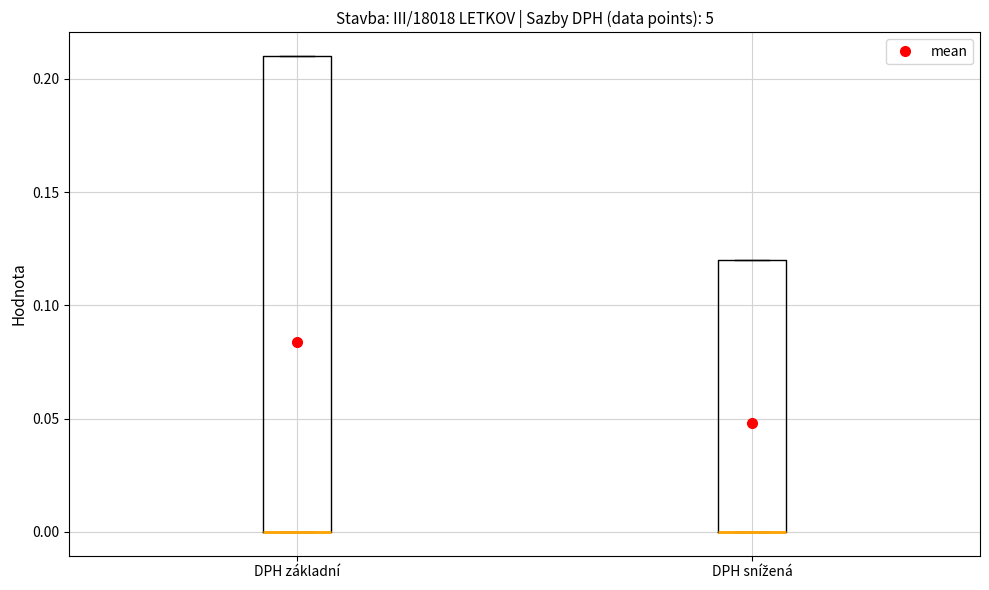

Reading left to right, transcribe this box plot: for each box, give where its median line is, the range the box spans, and where its two whiskers end, as read against the y-axis. The values are not printed on the chart, so give them approximately, as read against the axis.

DPH základní: median 0.00 (drawn on the box's lower edge), box 0.00 to 0.21, whiskers 0.00 to 0.21
DPH snížená: median 0.00 (drawn on the box's lower edge), box 0.00 to 0.12, whiskers 0.00 to 0.12